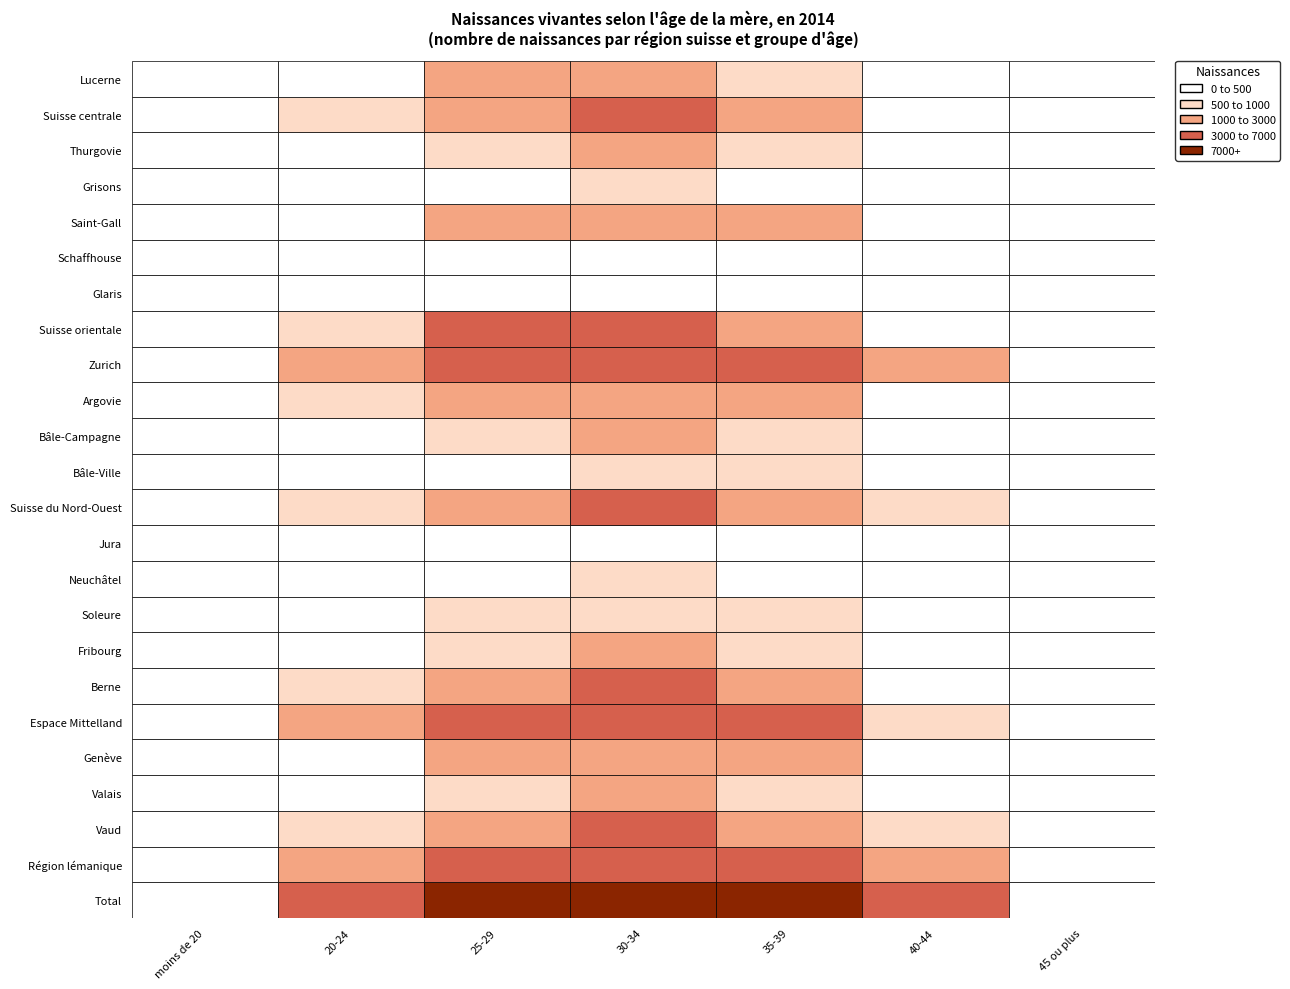

How many distinct data groups are displayed?

24